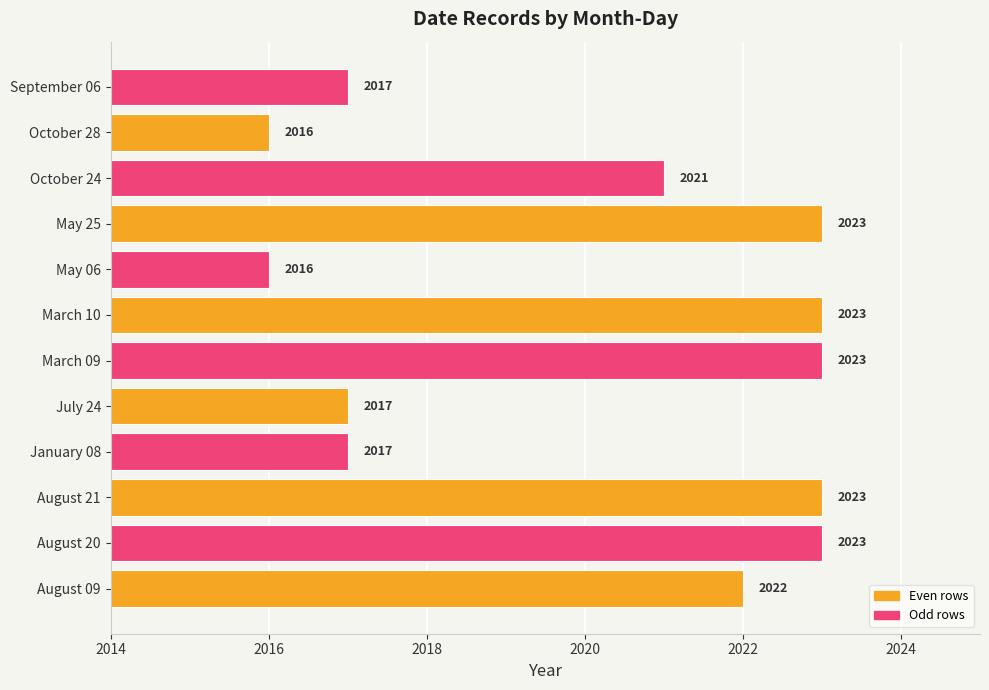

Which has a higher value, March 09 or May 06?

March 09